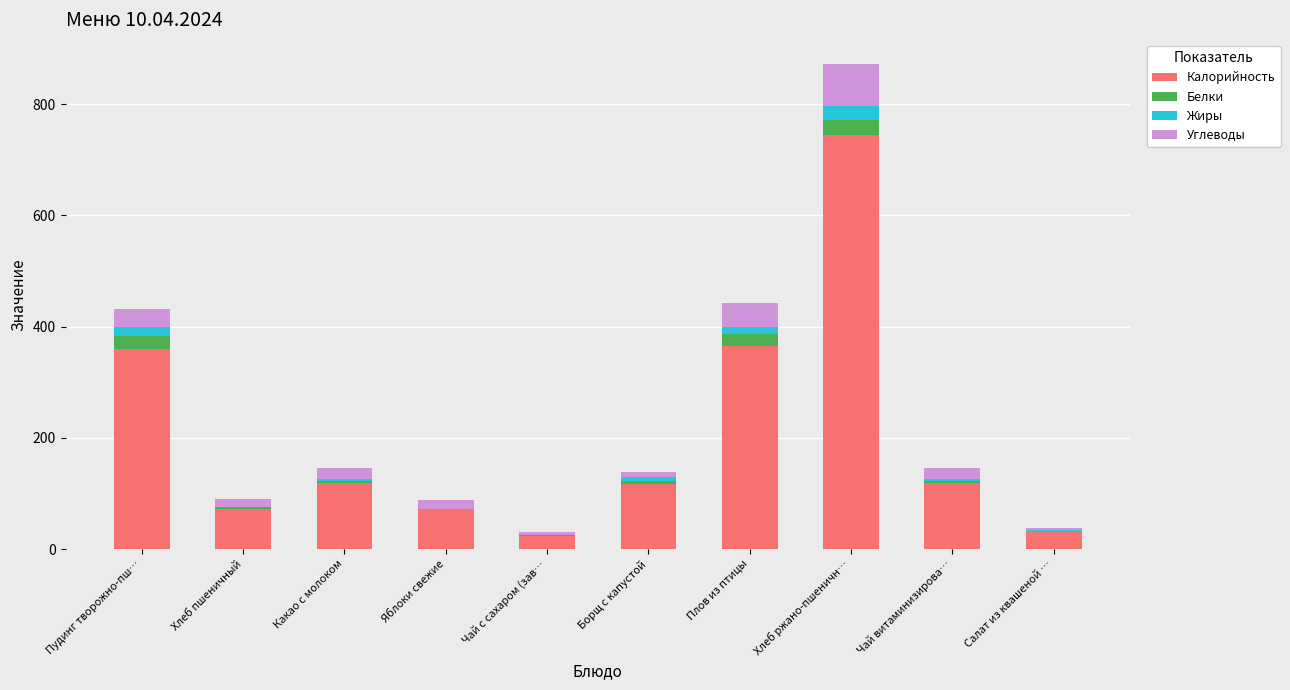

What are all the series names shown in the legend?

Калорийность, Белки, Жиры, Углеводы